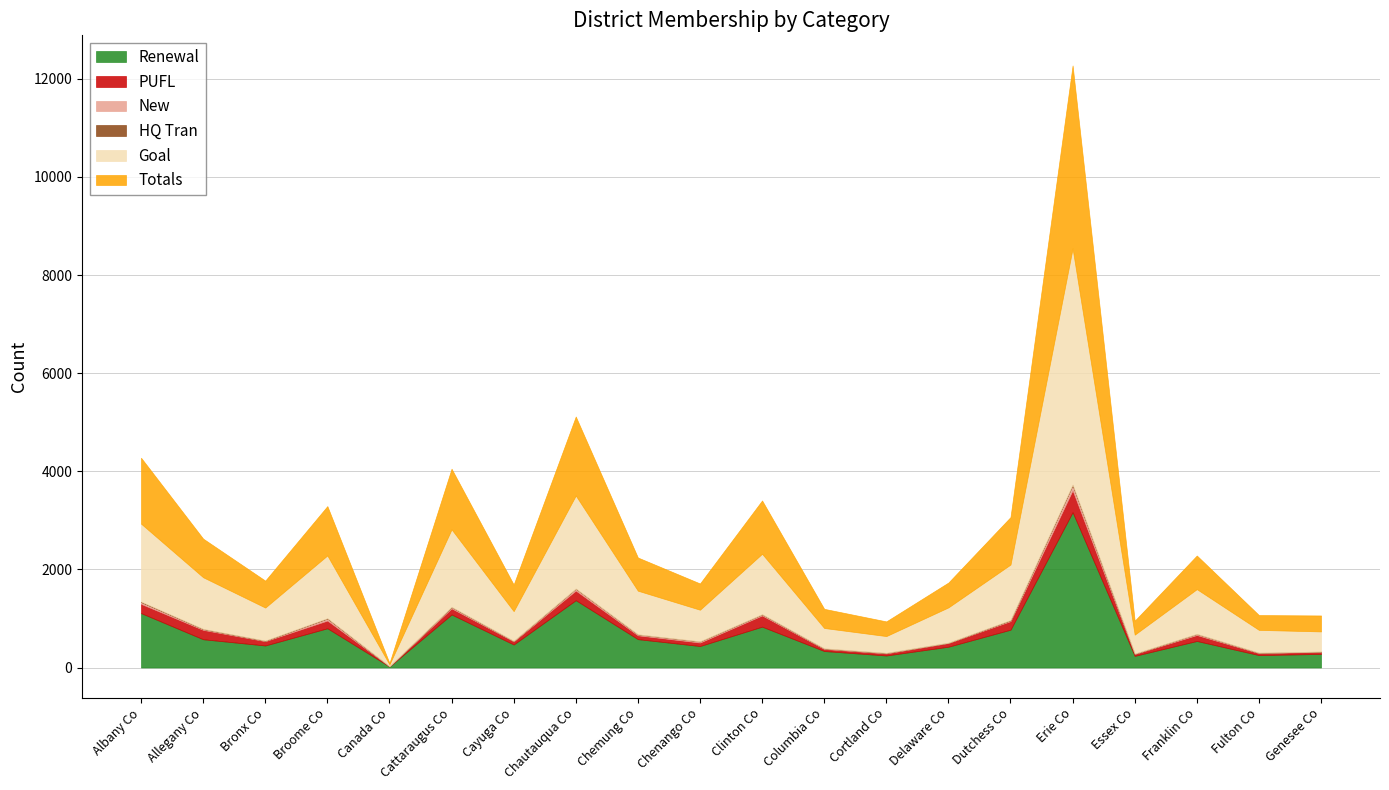

Is it true that Totals equals 967 at Dutchess Co?

True